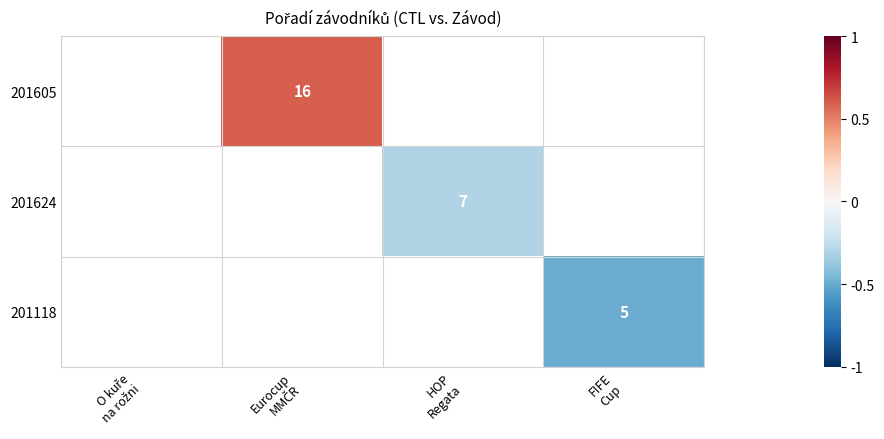

What is the greatest value displayed?

0.6